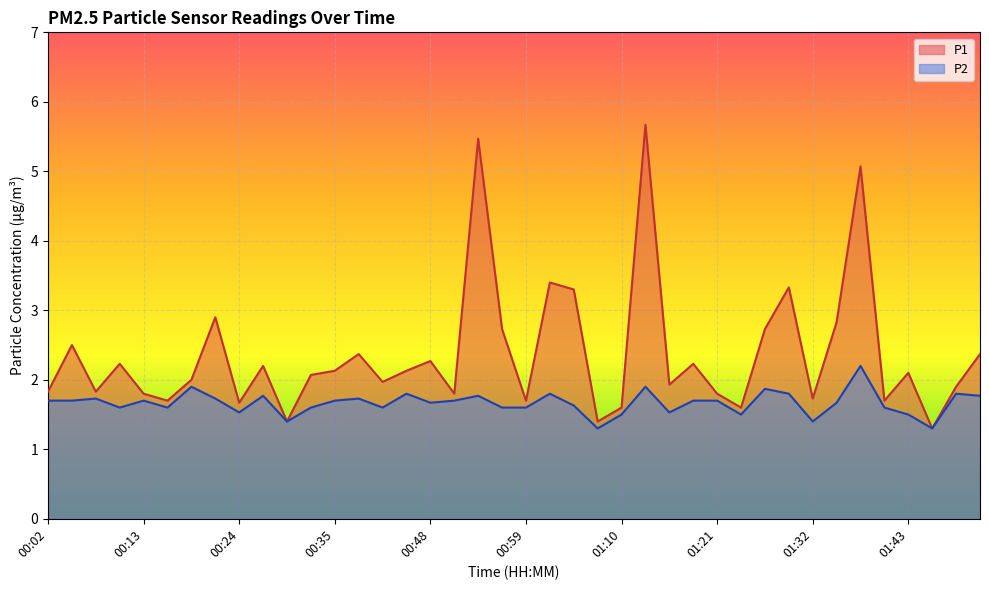

True or false: P1 has more than 0 points higher than both neighbors.

True